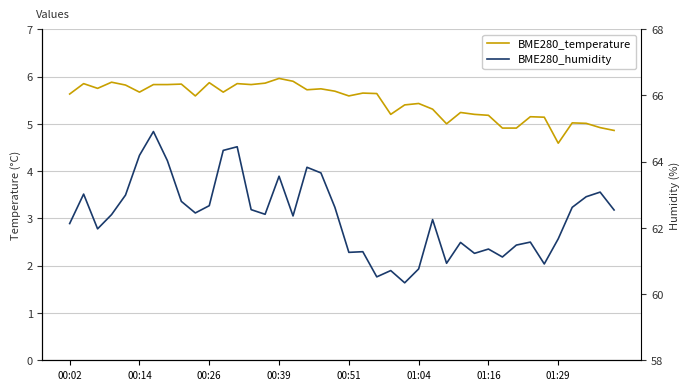

Is the value of BME280_temperature at 35 greater than the value of BME280_humidity at 01:29?

No